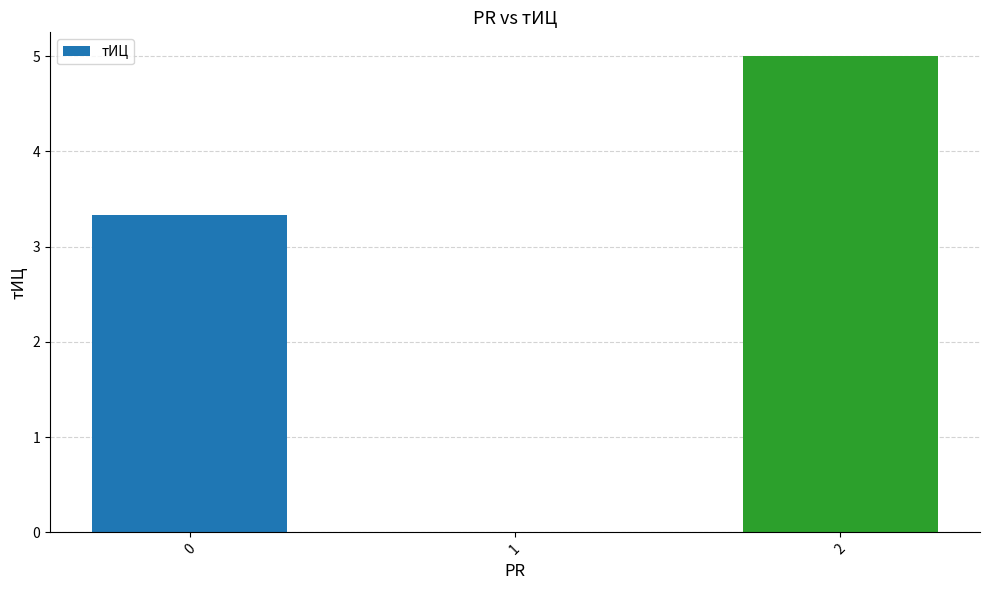

How many values are above zero?

2